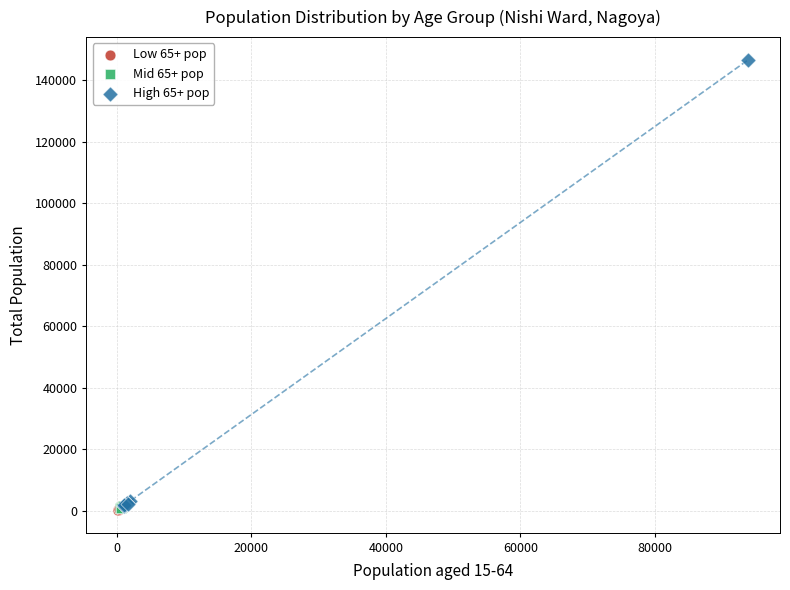

Which series reaches the maximum Y coordinate?

High 65+ pop